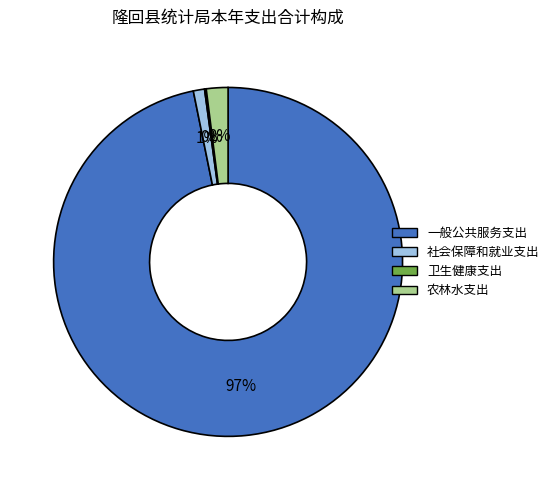

Is the sum of 社会保障和就业支出 and 农林水支出 greater than half?

No